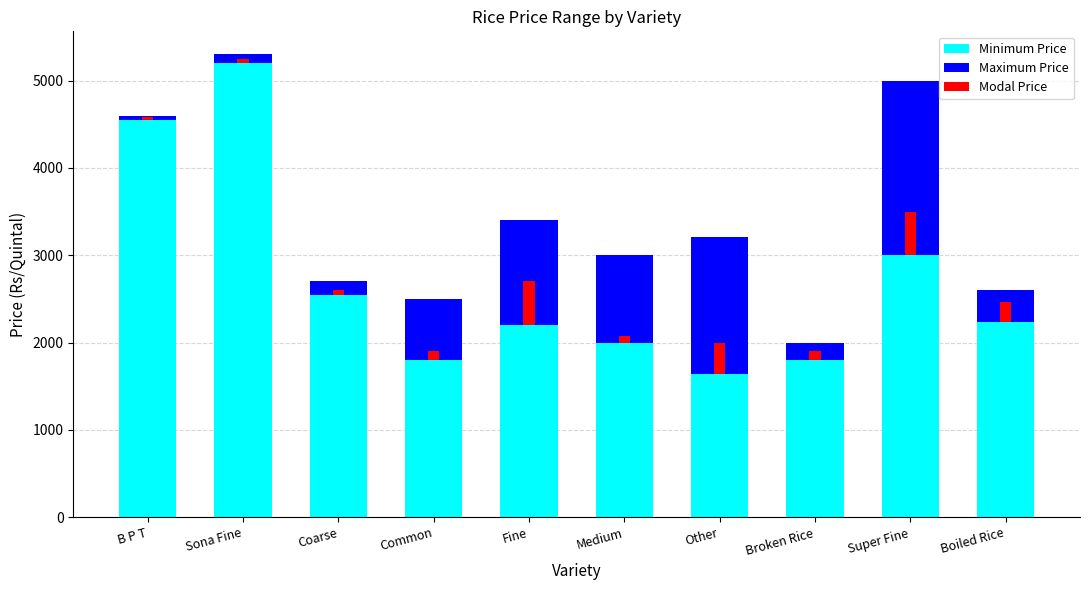

What is the sum of the Modal Price values at Common and Sona Fine?

150